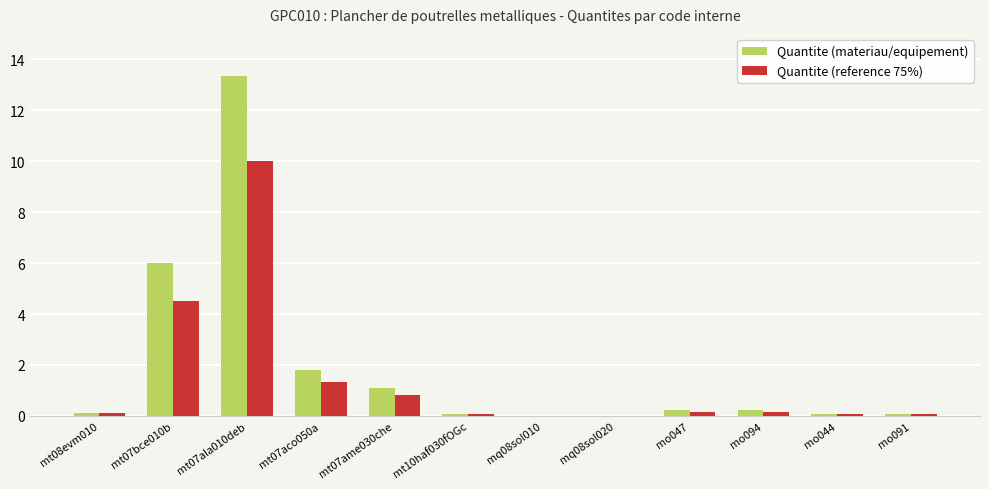

What is the sum of the Quantite (reference 75%) values at mo094 and mo044?

0.2